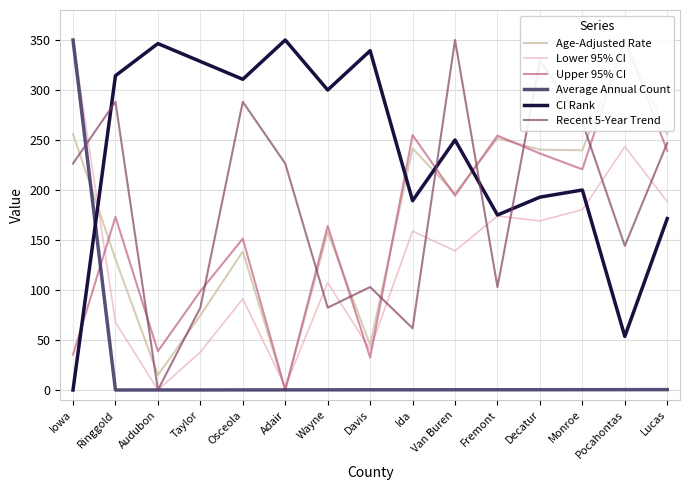

At which category does Recent 5-Year Trend reach its first local valley?

Audubon